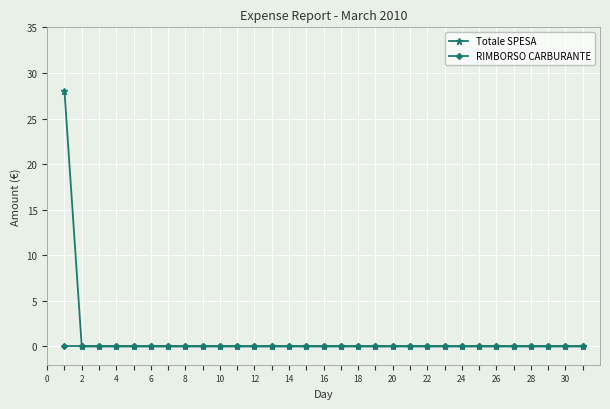

What is the greatest value displayed?

28